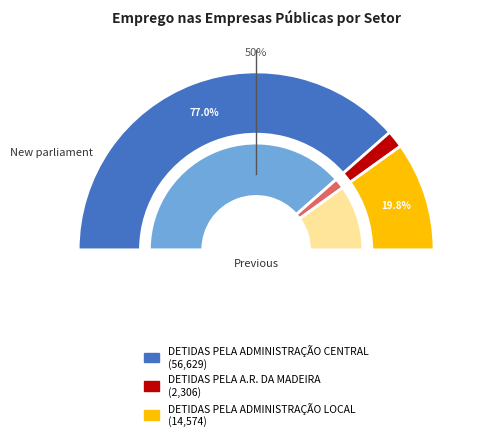

Which has a higher value, DETIDAS PELA ADMINISTRAÇÃO CENTRAL or DETIDAS PELA A.R. DA MADEIRA?

DETIDAS PELA ADMINISTRAÇÃO CENTRAL